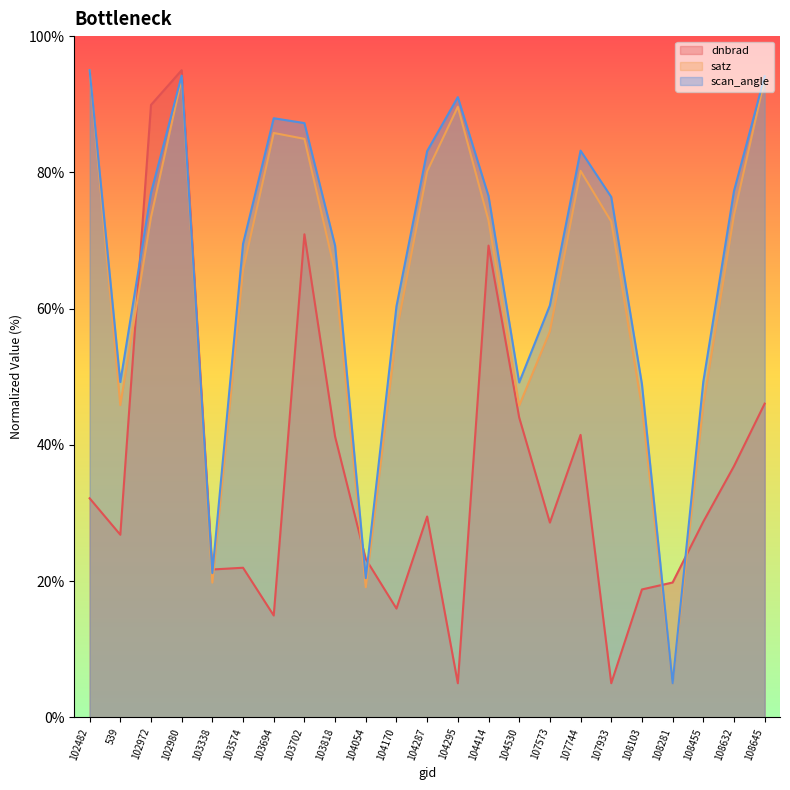

What value does the scan_angle series have at 108645?

94.1